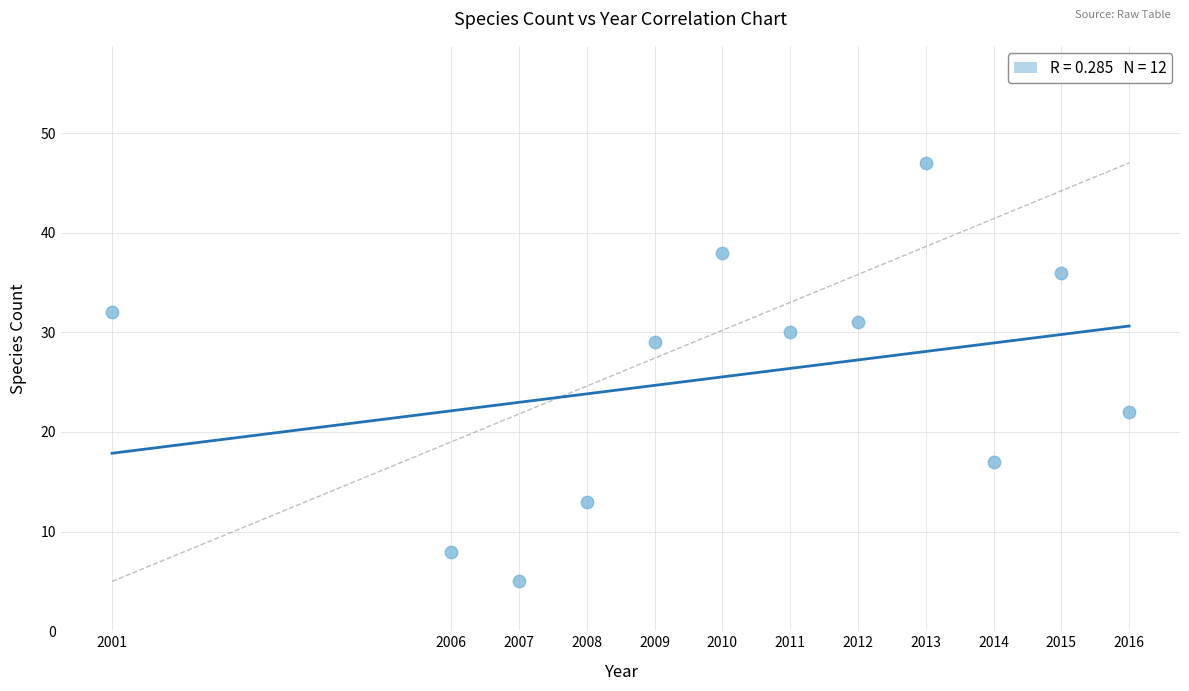

What is the average X value?

2010